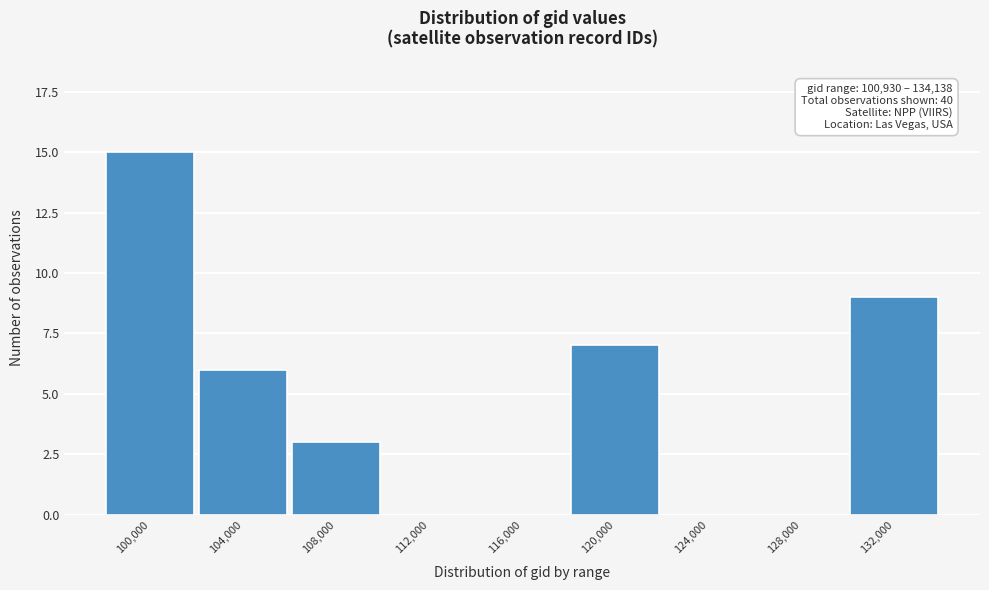

Reading right to left, list all the values displayed in this chart.

132,000=9	128,000=0	124,000=0	120,000=7	116,000=0	112,000=0	108,000=3	104,000=6	100,000=15